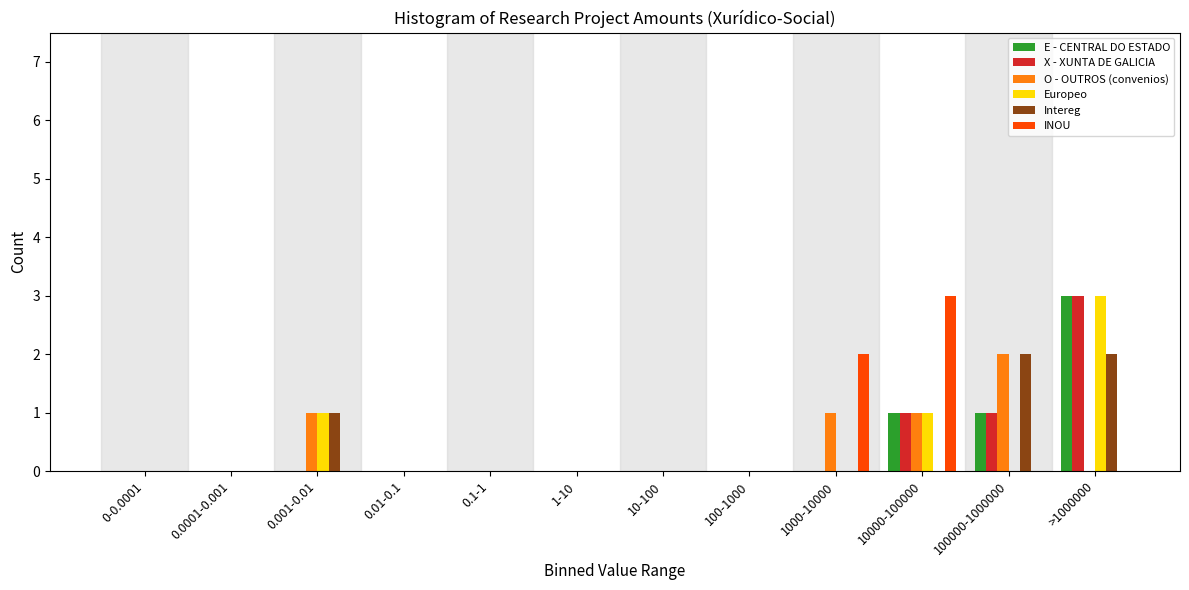

Which series changed the most between 0.01-0.1 and 10000-100000?

INOU